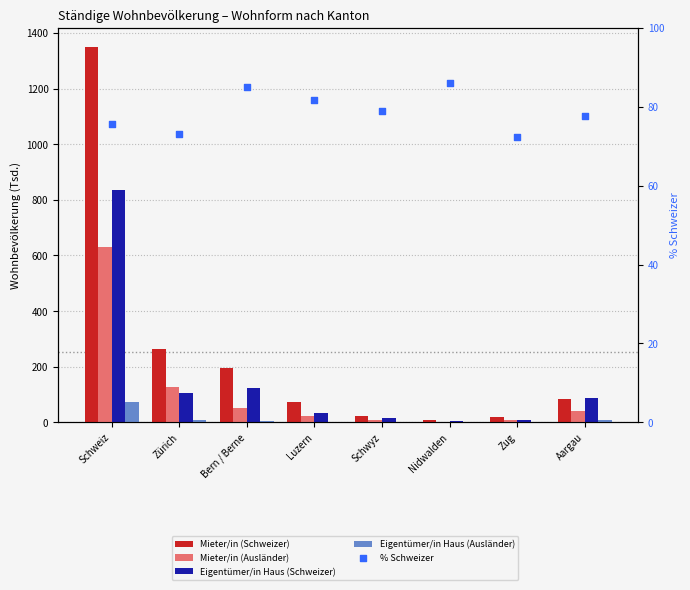

Which series reaches the minimum Y coordinate?

Eigentümer/in Haus (Ausländer)